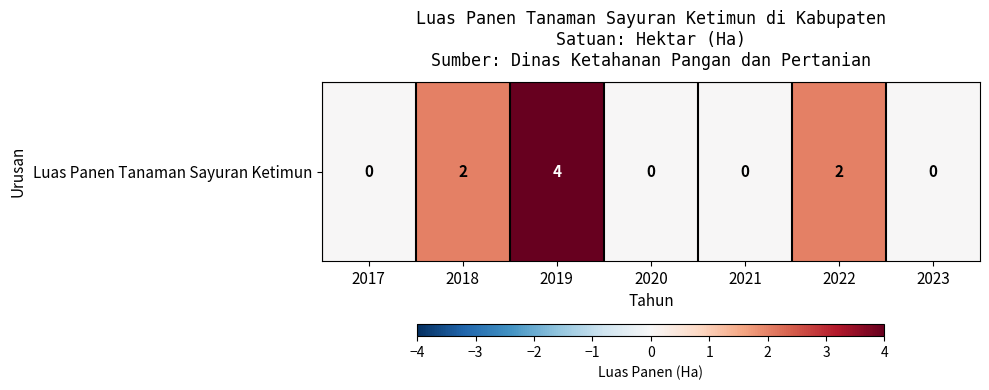

How many series are shown in this chart?

1